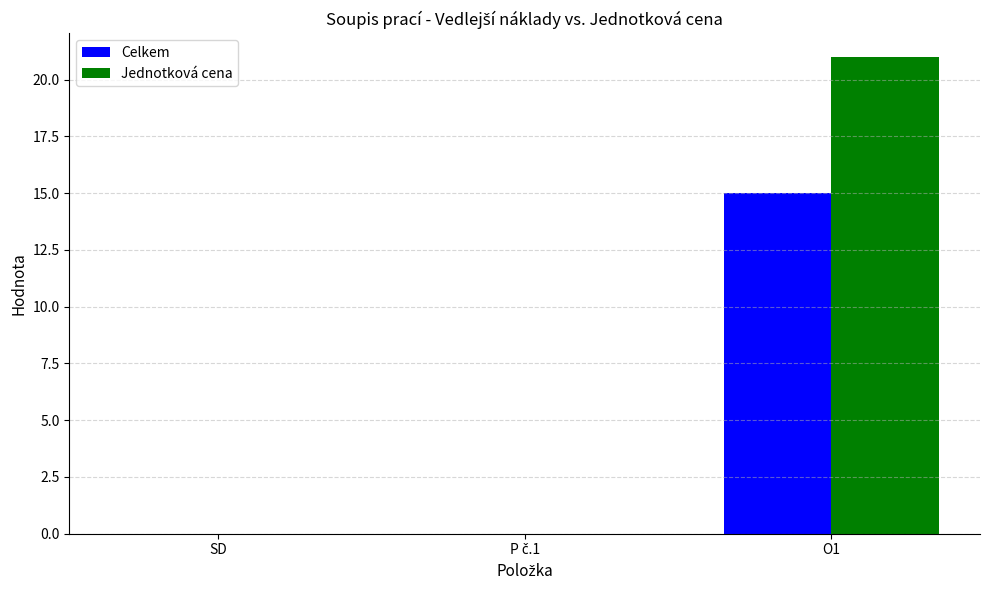

What is the difference between the Jednotková cena values at SD and O1?

21